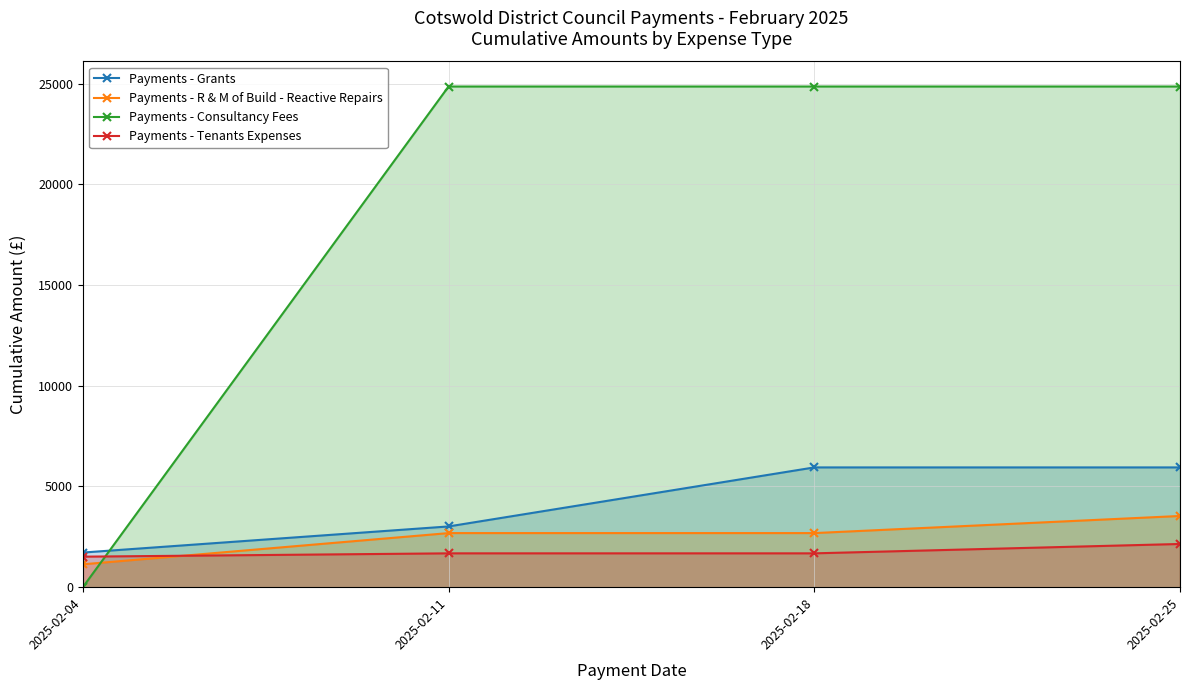

Rank the series by their maximum value, from lowest to highest.

Payments - Tenants Expenses, Payments - R & M of Build - Reactive Repairs, Payments - Grants, Payments - Consultancy Fees